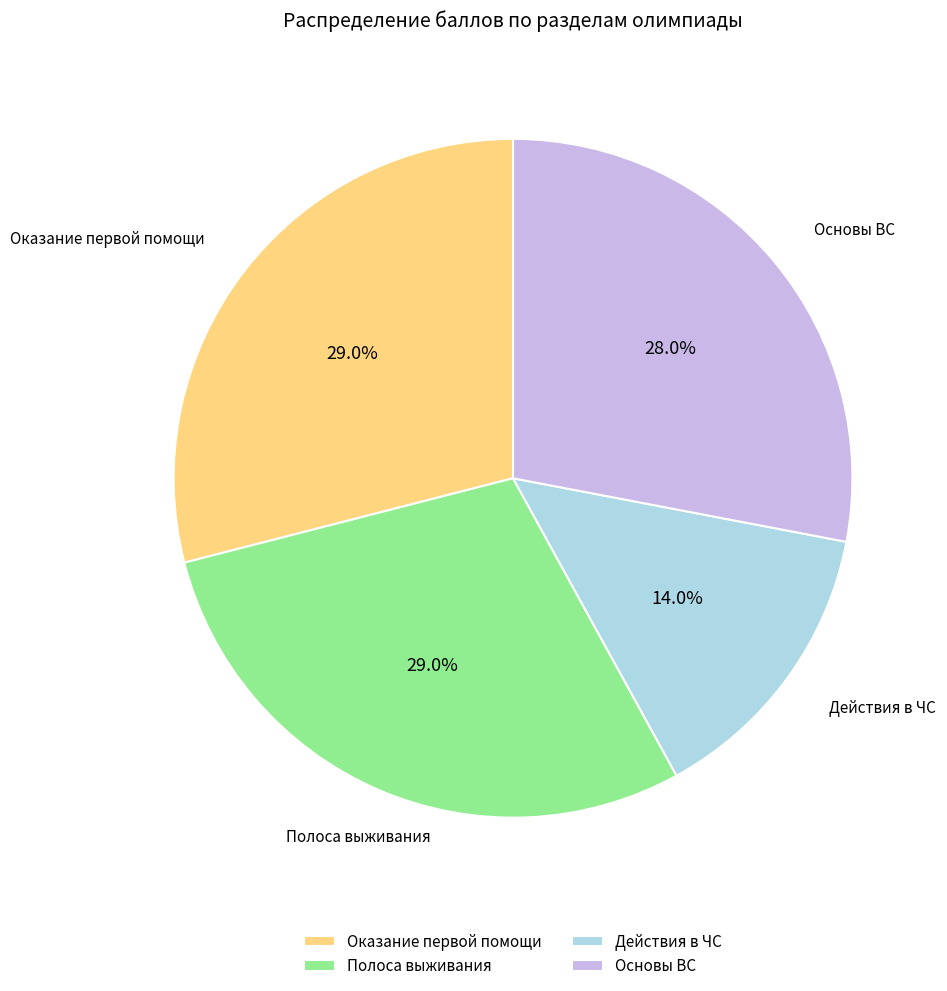

Which category has the smallest portion of the pie?

Действия в ЧС